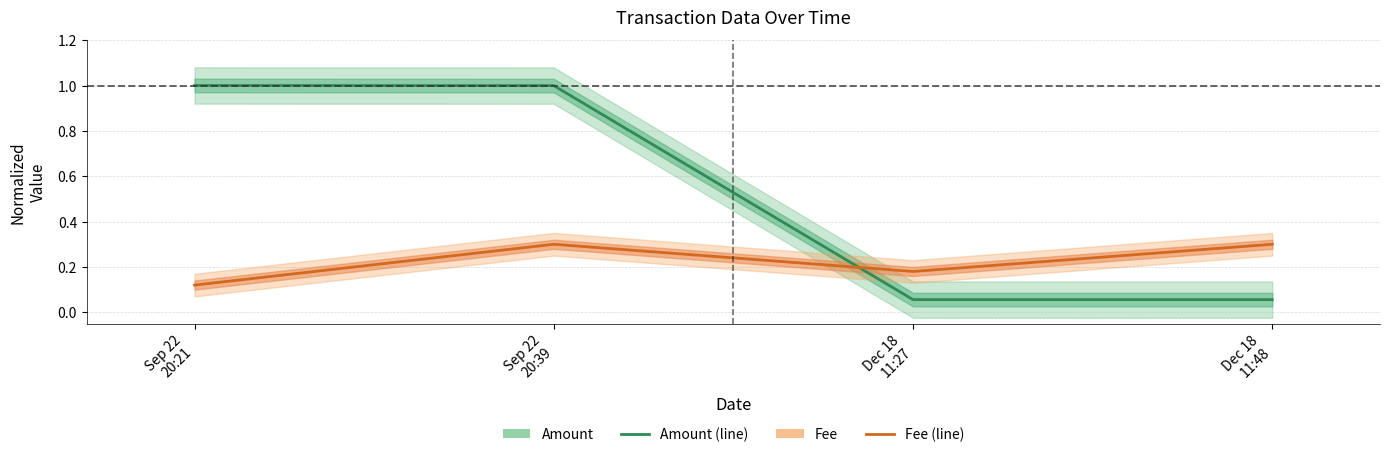

What is the sum of all Fee values?

0.9